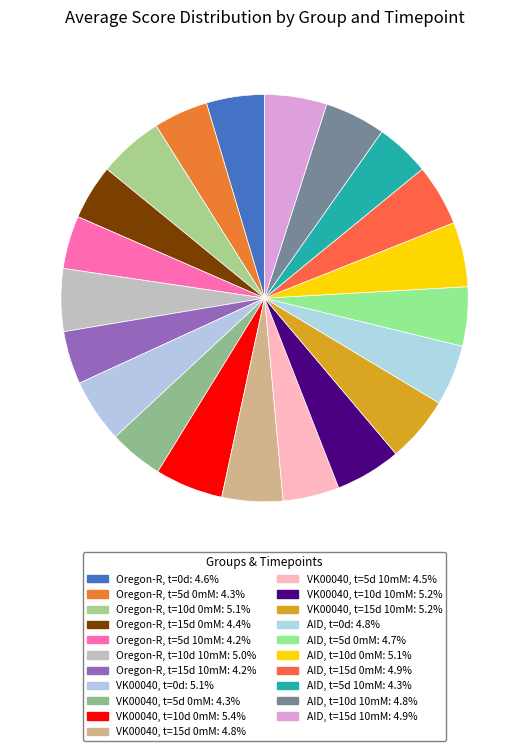

Which slice is the smallest?

Oregon-R, t=5d 10mM